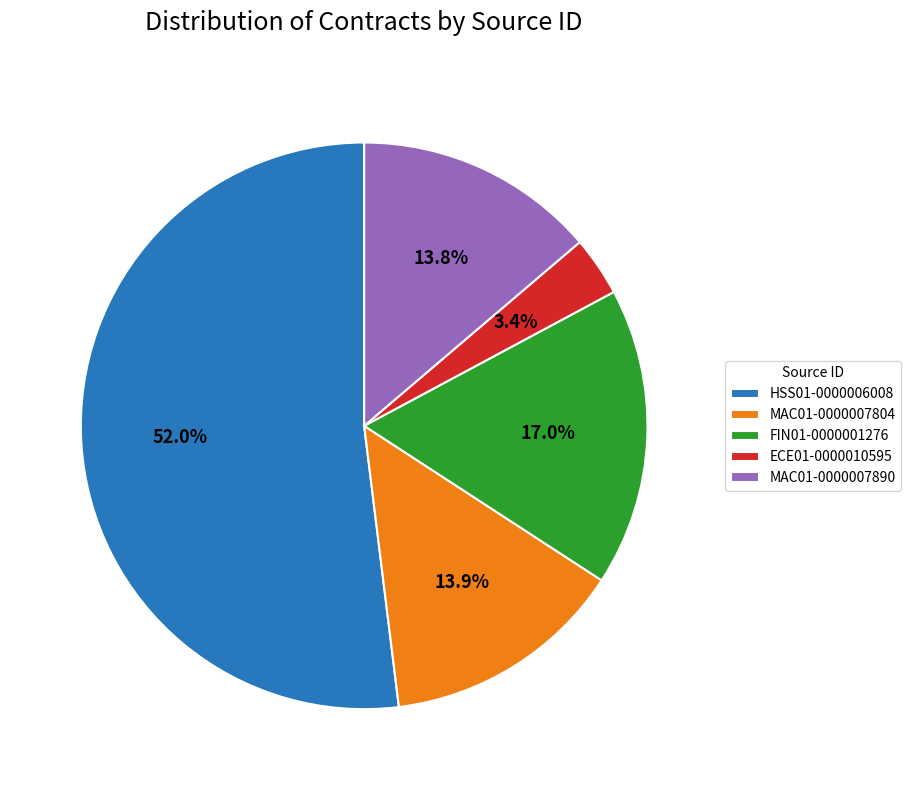

What percentage is the MAC01-0000007804 slice, to the nearest percent?

14%